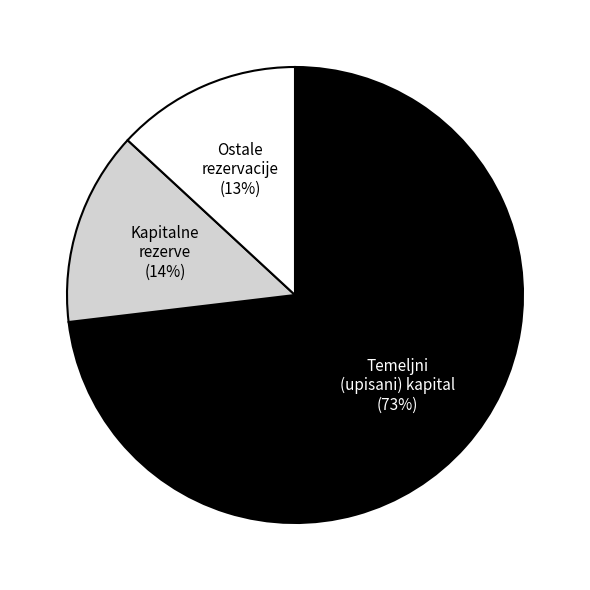

Count the number of slices in the pie.

3